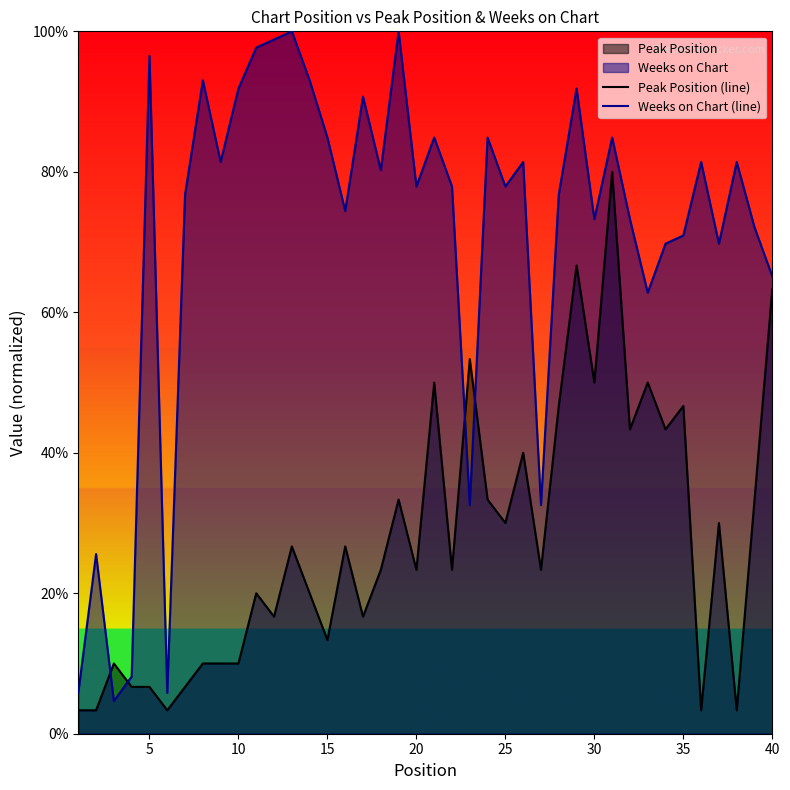

Which series has the largest total across all categories?

Weeks on Chart (line)